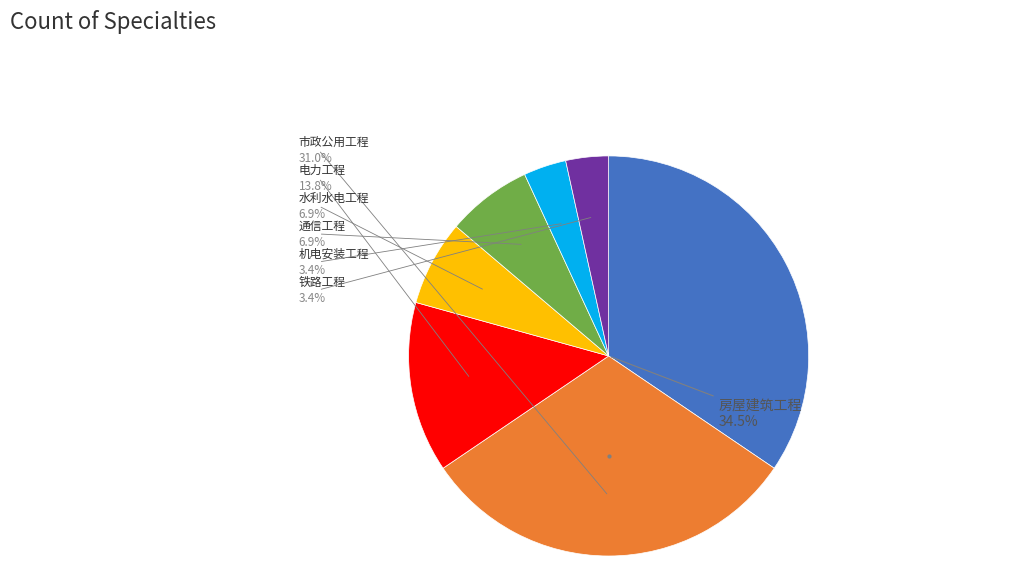

Is 机电安装工程 the majority of the pie?

No